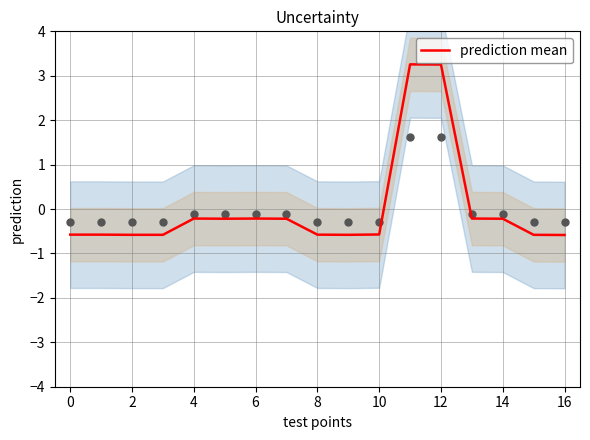

What is the maximum value for prediction mean?

3.3